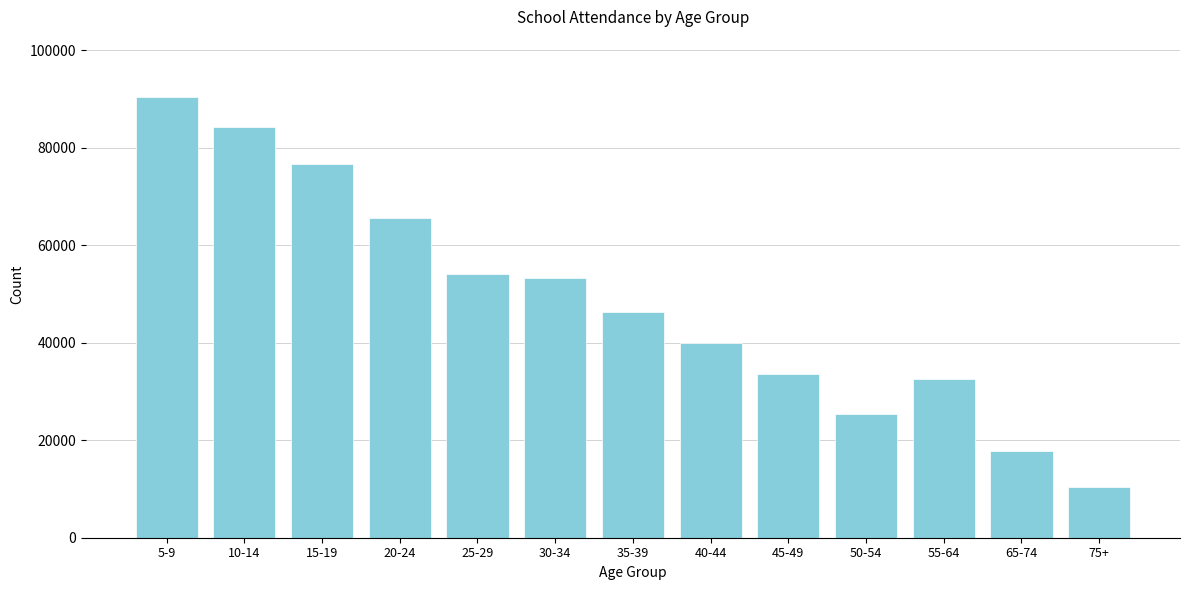

Reading left to right, transcribe all the data shown in this chart.

90295	84284	76606	65554	54014	53278	46238	40011	33511	25333	32556	17858	10461